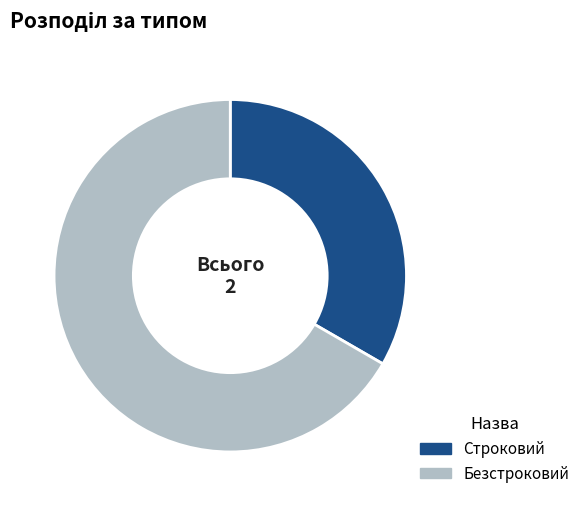

Is the sum of Строковий and Безстроковий greater than half?

Yes